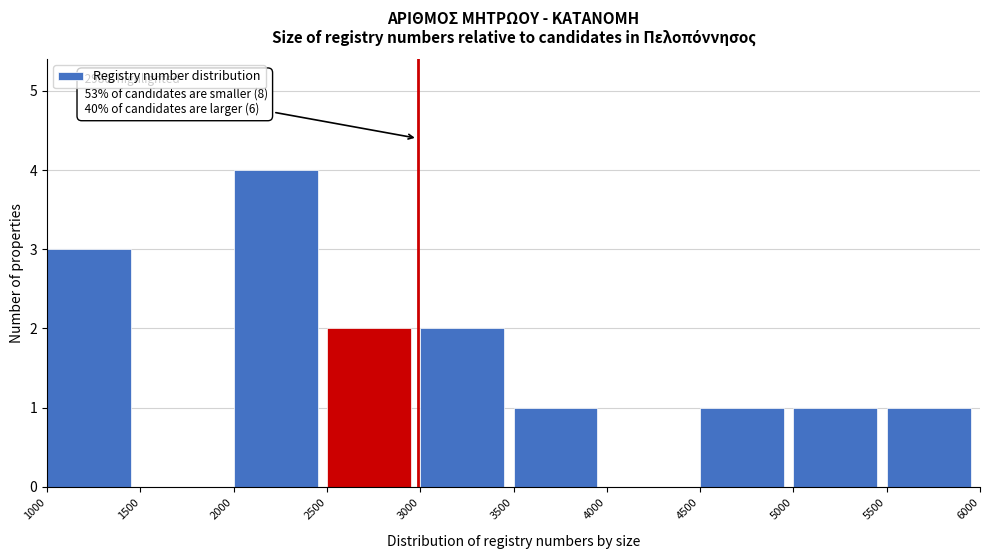

Which range on the x-axis has the tallest bar?

2000 to 2500